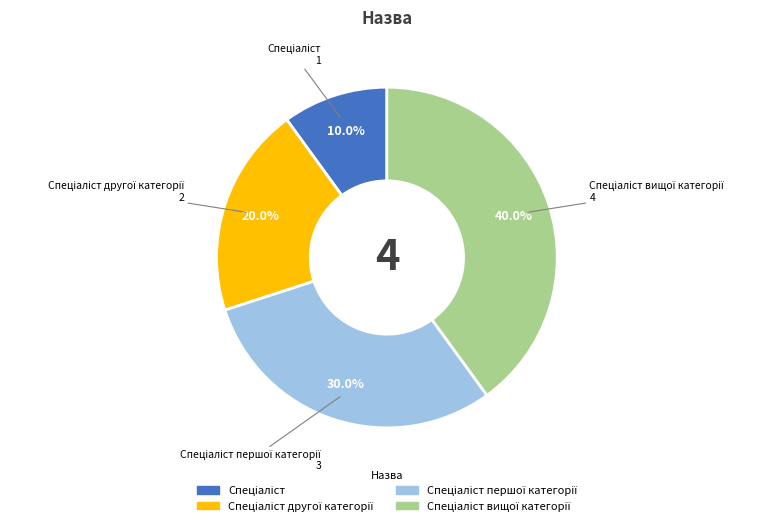

Is there a majority slice in this chart?

No